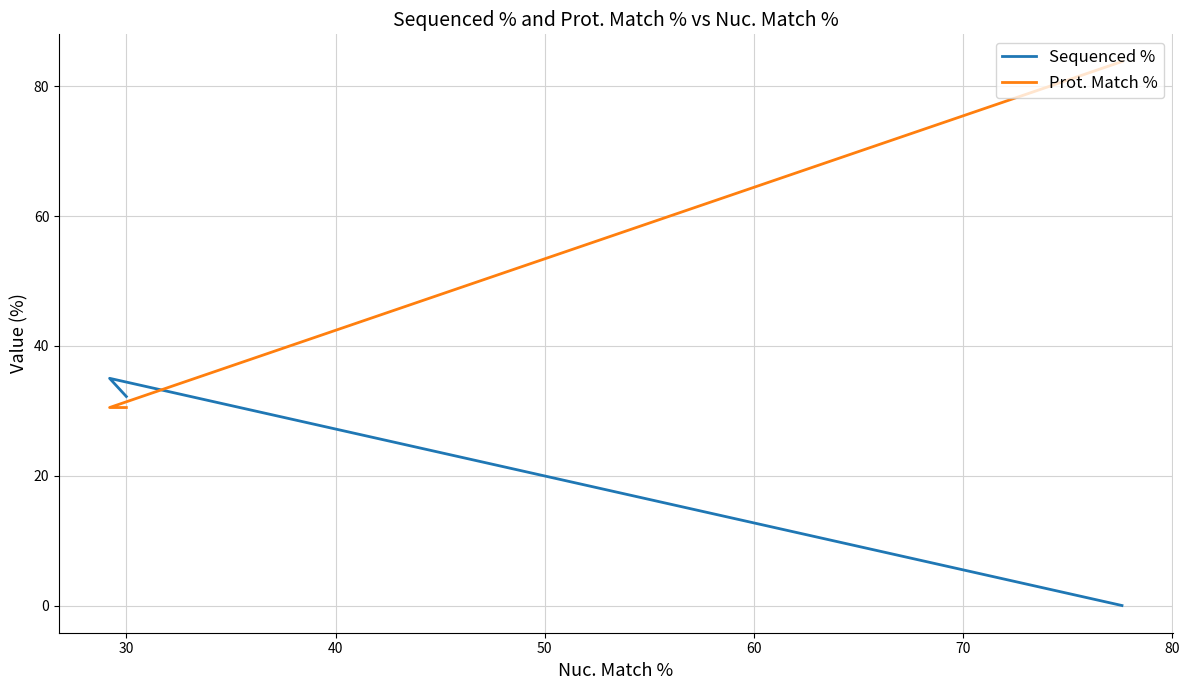

Which series has the largest total across all categories?

Prot. Match %